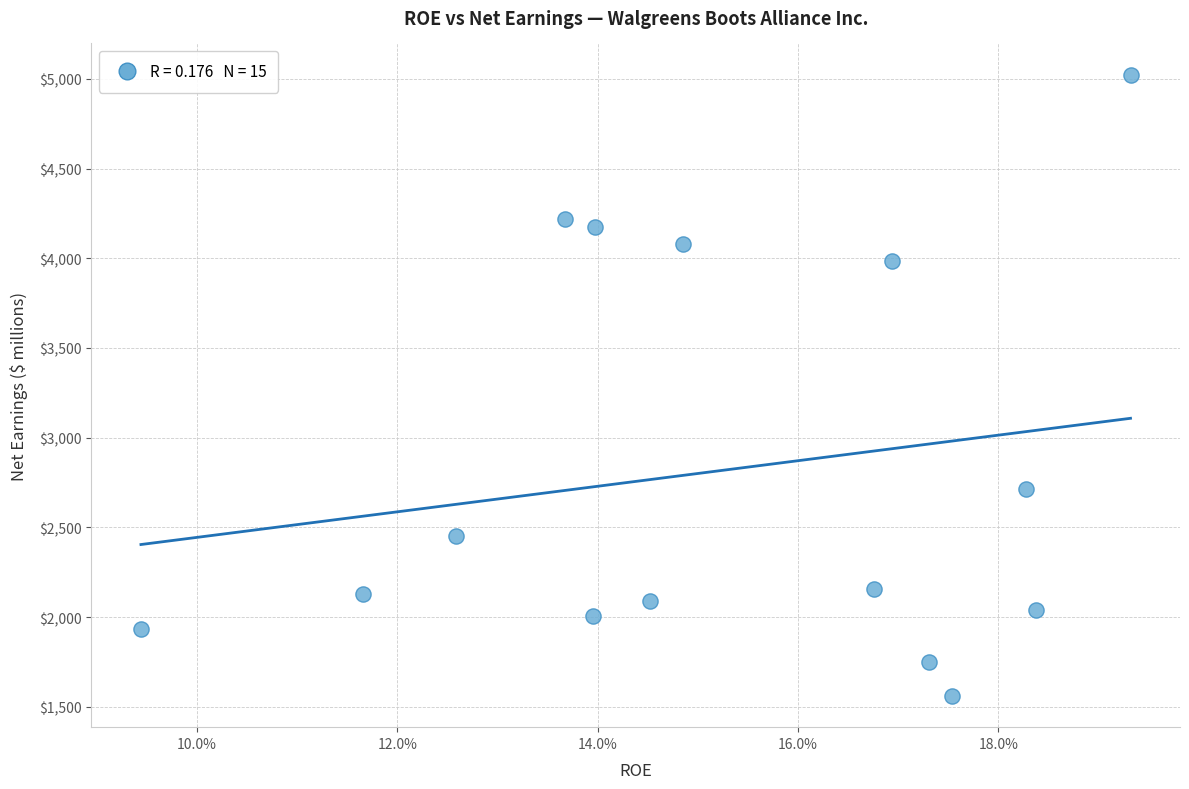

What is the range of Y values (max minus min)?

3464